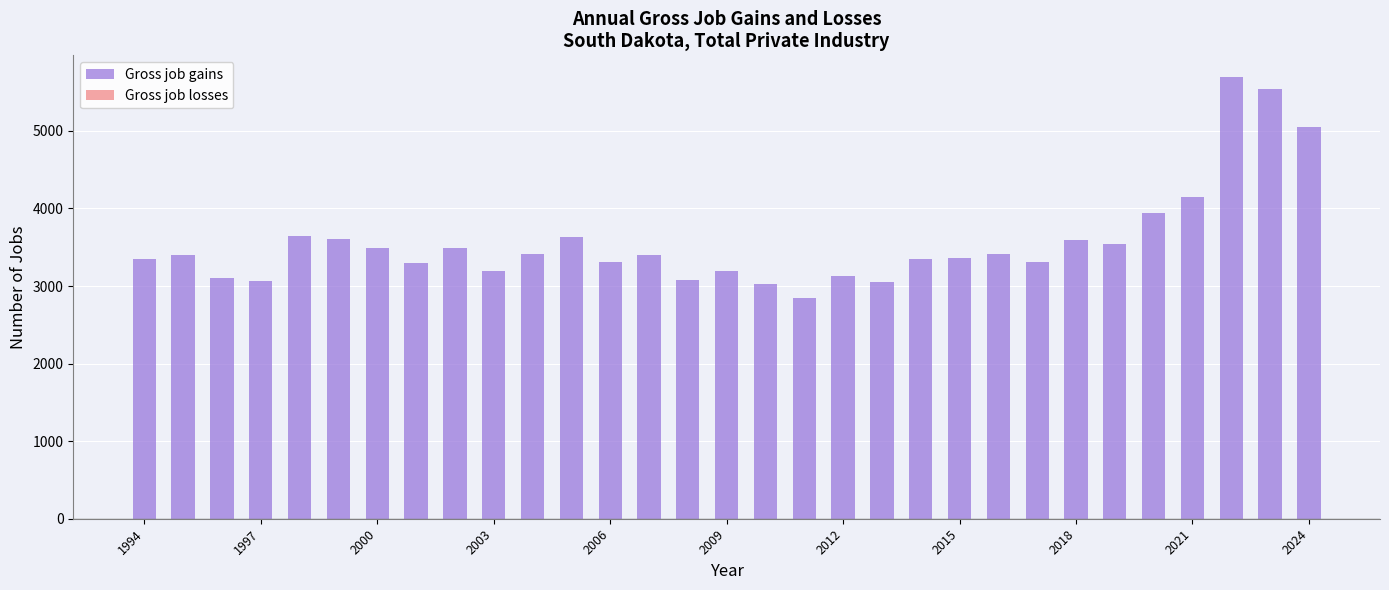

What is the value of the 22nd bar from the left?

3365